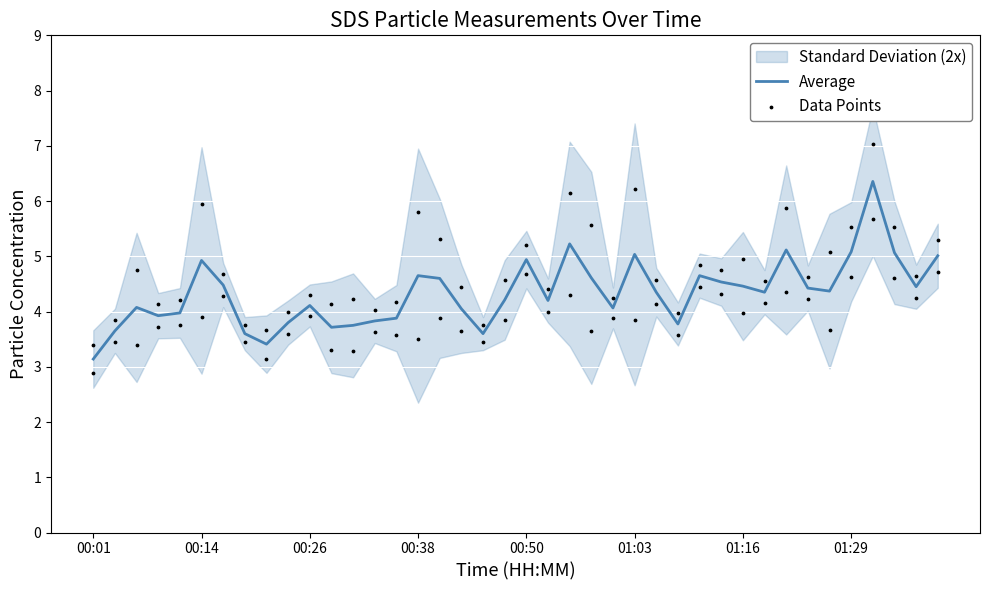

Which series has the largest total across all categories?

Data Points